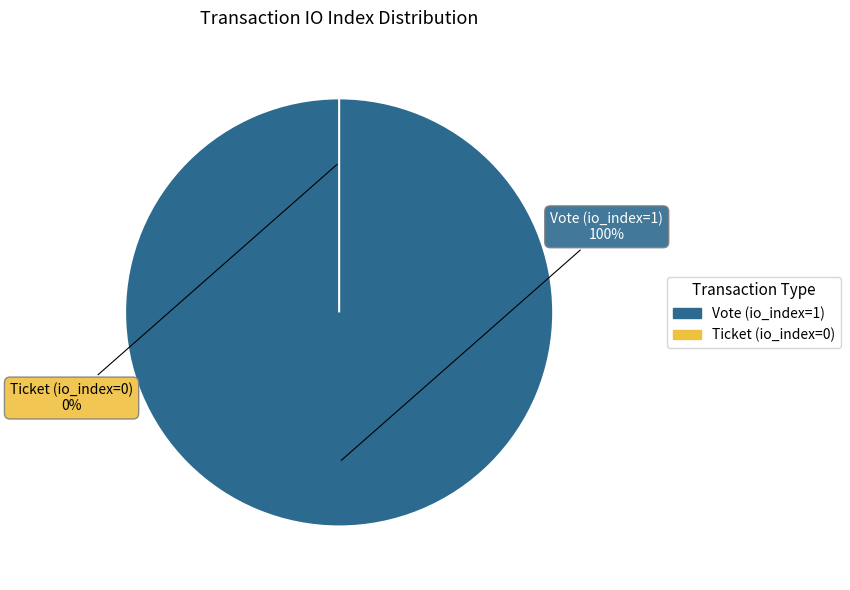

Which slice is the largest?

Vote (io_index=1)